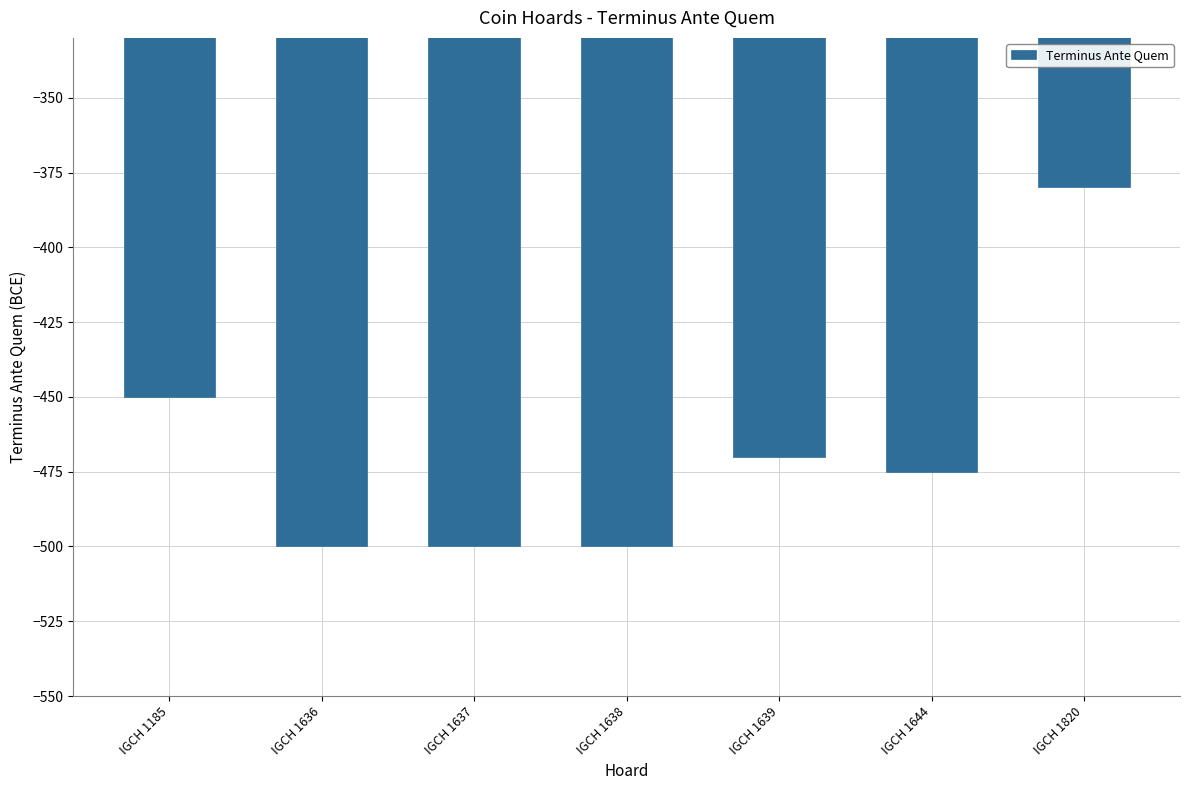

Which has a higher value, IGCH 1820 or IGCH 1644?

IGCH 1820